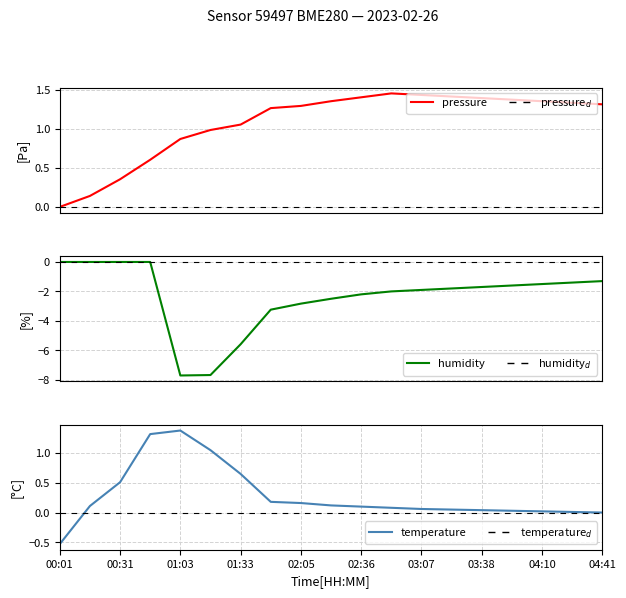

What is the average value of the temperature series?

0.3